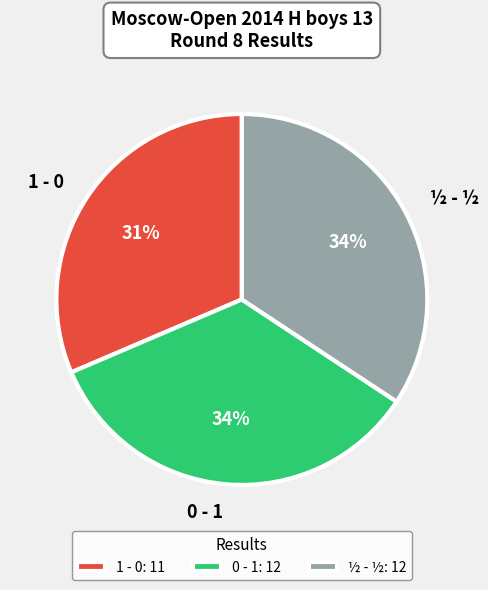

Is the sum of 0 - 1 and 1 - 0 greater than half?

Yes